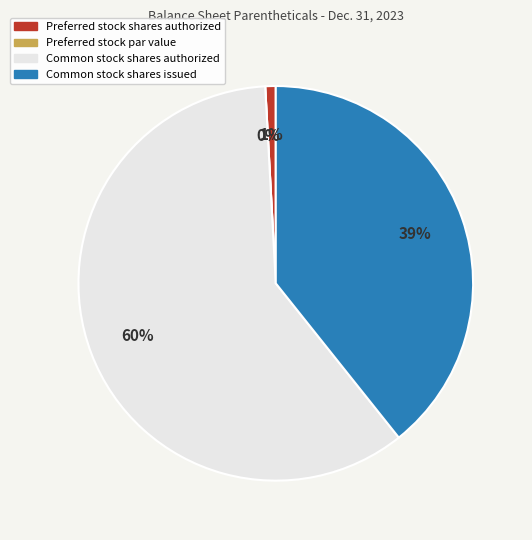

Does Common stock shares authorized account for over 50% of the chart?

Yes